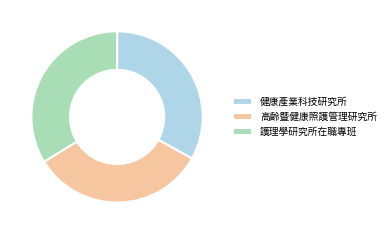

Approximately how many times larger is the value at 護理學研究所在職專班 compared to 高齡暨健康照護管理研究所?

1.0